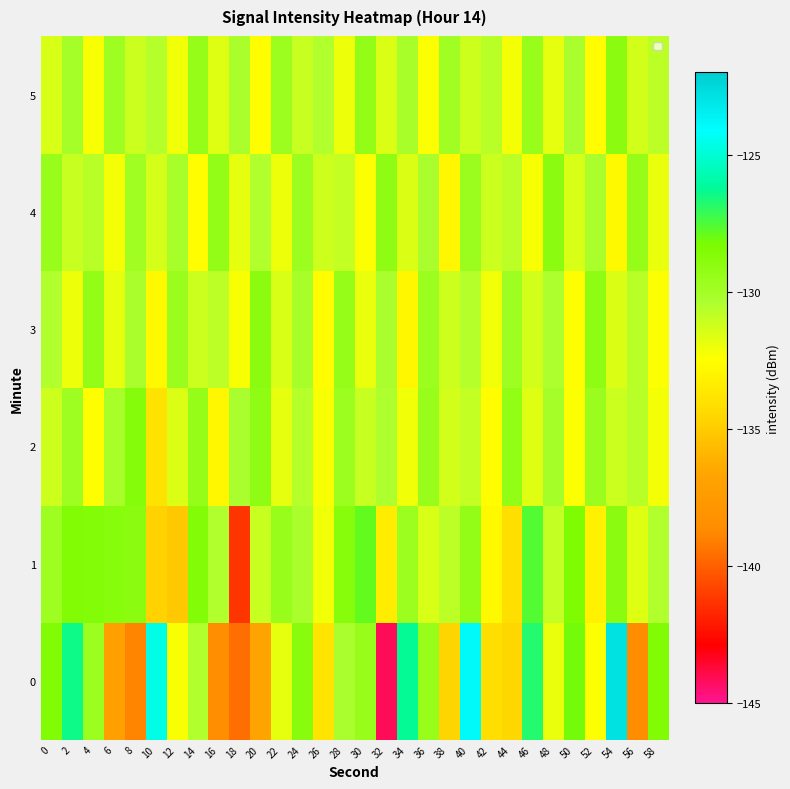

Reading left to right, transcribe all the data shown in this chart.

0: 0=-128.5	2=-126.5	4=-129.7	6=-137.0	8=-139.0	10=-124.6	12=-132.3	14=-130.5	16=-138.4	18=-139.6	20=-136.7	22=-131.9	24=-128.9	26=-133.8	28=-130.3	30=-129.5	32=-144.1	34=-126.3	36=-129.5	38=-134.6	40=-123.9	42=-134.2	44=-134.6	46=-126.8	48=-132.0	50=-128.2	52=-132.3	54=-122.8	56=-138.5	58=-128.5
1: 0=-129.8	2=-128.5	4=-128.6	6=-128.8	8=-129.0	10=-134.7	12=-135.2	14=-128.6	16=-130.5	18=-141.3	20=-131.0	22=-129.5	24=-130.2	26=-132.1	28=-128.8	30=-127.9	32=-133.4	34=-129.7	36=-131.5	38=-130.8	40=-129.3	42=-132.7	44=-134.1	46=-127.6	48=-130.9	50=-128.4	52=-133.2	54=-129.0	56=-131.7	58=-130.5
2: 0=-131.2	2=-129.8	4=-132.5	6=-130.1	8=-128.7	10=-133.9	12=-131.6	14=-129.4	16=-132.8	18=-130.3	20=-129.1	22=-131.8	24=-130.6	26=-132.3	28=-129.7	30=-131.0	32=-130.4	34=-132.1	36=-129.5	38=-131.3	40=-130.9	42=-132.6	44=-129.2	46=-131.7	48=-130.0	50=-132.4	52=-129.6	54=-131.1	56=-130.7	58=-132.2
3: 0=-130.5	2=-132.0	4=-129.3	6=-131.8	8=-130.2	10=-132.7	12=-129.6	14=-131.1	16=-130.8	18=-132.3	20=-129.0	22=-131.5	24=-130.1	26=-132.6	28=-129.4	30=-131.9	32=-130.3	34=-132.8	36=-129.7	38=-131.2	40=-130.6	42=-132.1	44=-129.8	46=-131.3	48=-130.4	50=-132.5	52=-129.1	54=-131.6	56=-130.7	58=-132.4
4: 0=-129.5	2=-131.0	4=-130.7	6=-132.2	8=-129.9	10=-131.4	12=-130.1	14=-132.6	16=-129.3	18=-131.8	20=-130.5	22=-132.0	24=-129.7	26=-131.2	28=-130.9	30=-132.4	32=-129.1	34=-131.6	36=-130.3	38=-132.8	40=-129.6	42=-131.1	44=-130.8	46=-132.3	48=-129.0	50=-131.5	52=-130.2	54=-132.7	56=-129.4	58=-131.9
5: 0=-131.5	2=-130.0	4=-132.3	6=-129.8	8=-131.1	10=-130.6	12=-132.1	14=-129.4	16=-131.7	18=-130.2	20=-132.5	22=-129.7	24=-131.0	26=-130.5	28=-132.0	30=-129.3	32=-131.6	34=-130.1	36=-132.4	38=-129.9	40=-131.2	42=-130.7	44=-132.2	46=-129.5	48=-131.8	50=-130.3	52=-132.6	54=-129.0	56=-131.3	58=-130.8